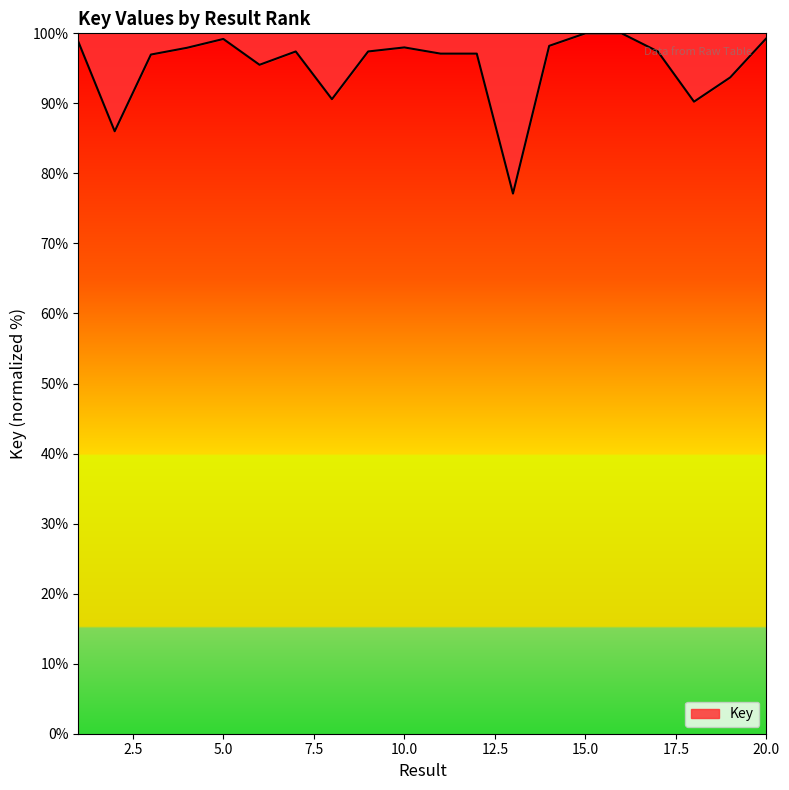

Is this an area chart (filled region under the line)?

No